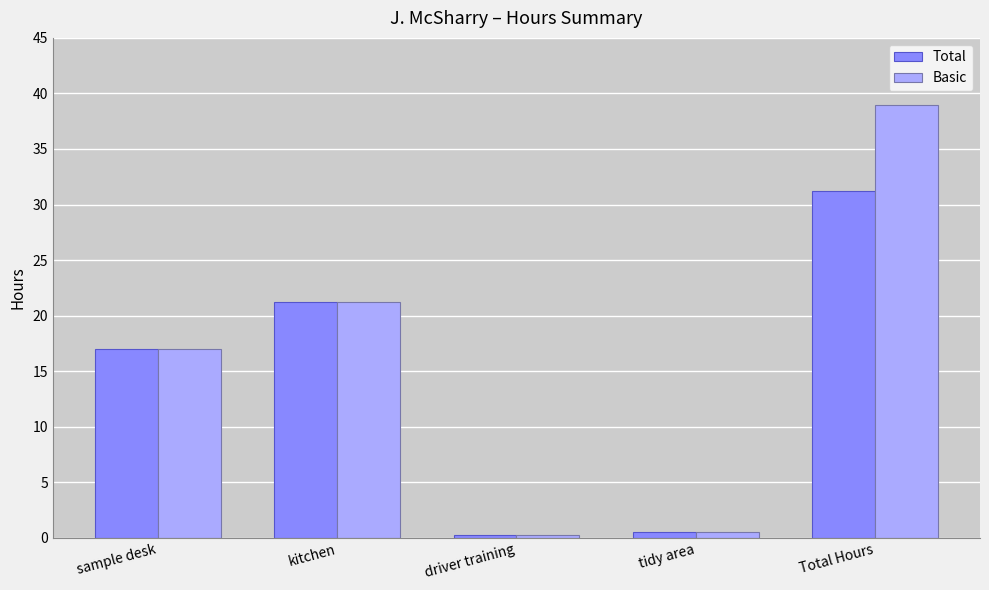

What is the average value of the Basic series?

15.6